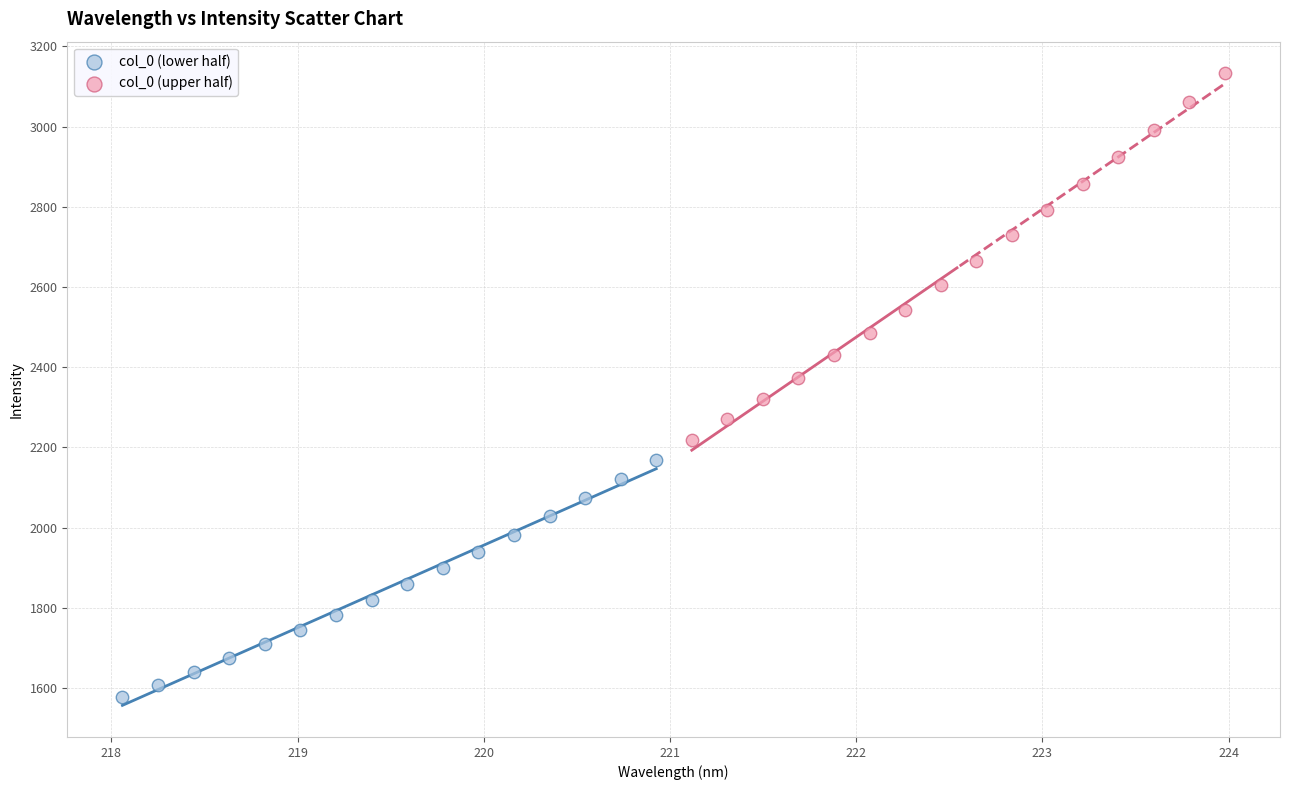

Which series contains the lowest Y value?

col_0 (lower half)